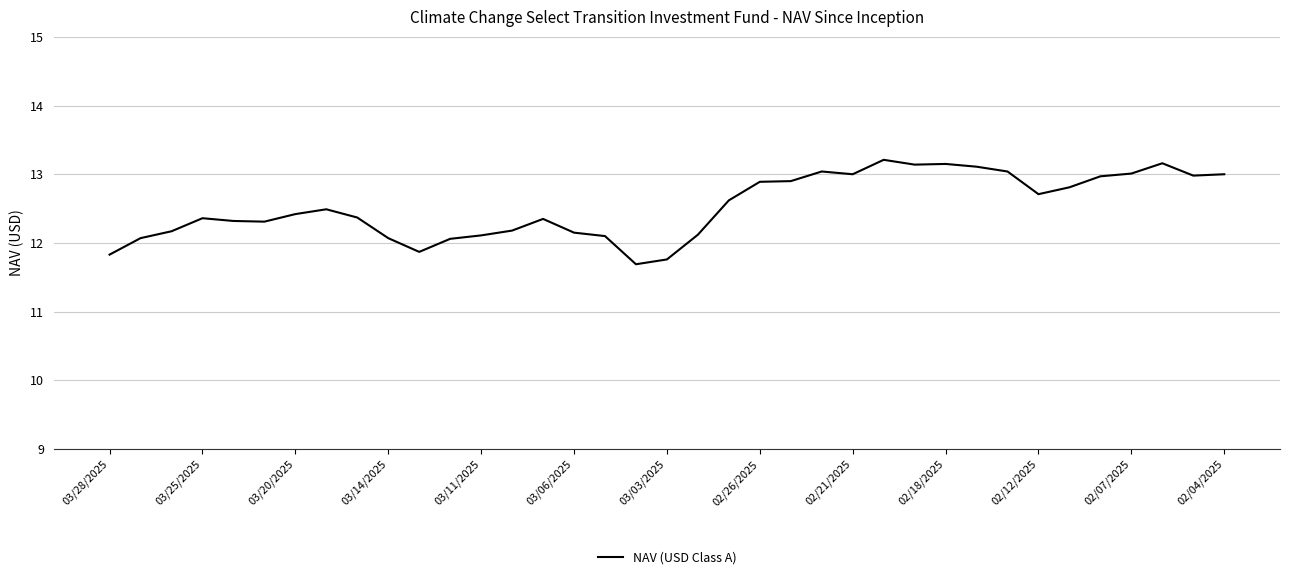

What is the minimum value shown in the chart?

11.7